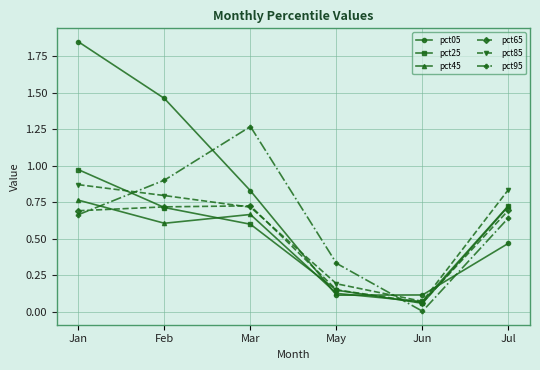

True or false: pct95 and pct25 intersect in this chart.

True